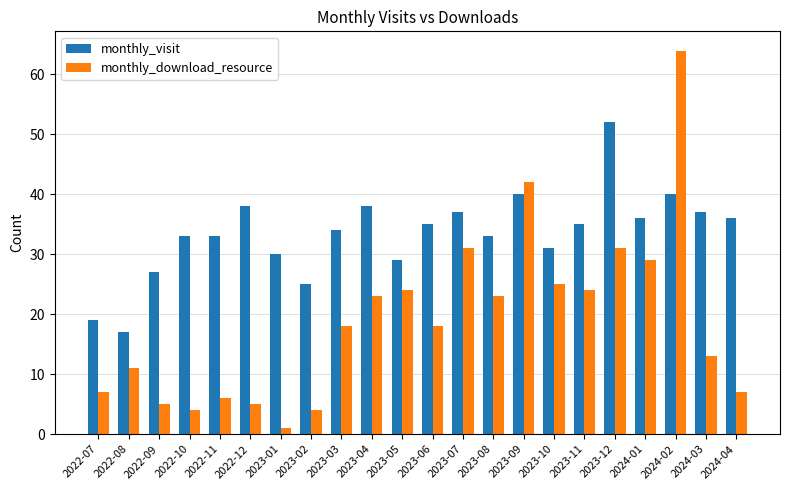

The value of monthly_download_resource at 2023-07 is 13. True or false?

False